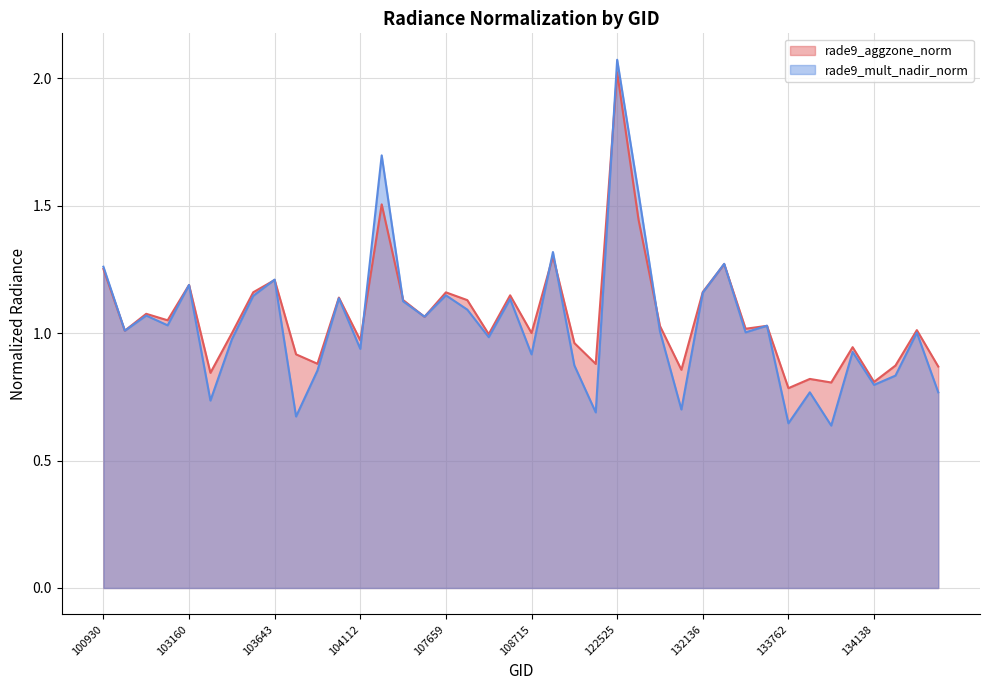

List the series in order of their peak value, lowest first.

rade9_aggzone_norm, rade9_mult_nadir_norm